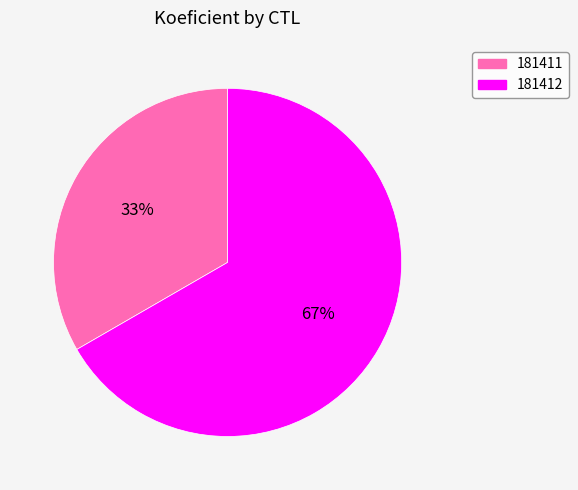

Rank the categories by value from lowest to highest.

181411, 181412